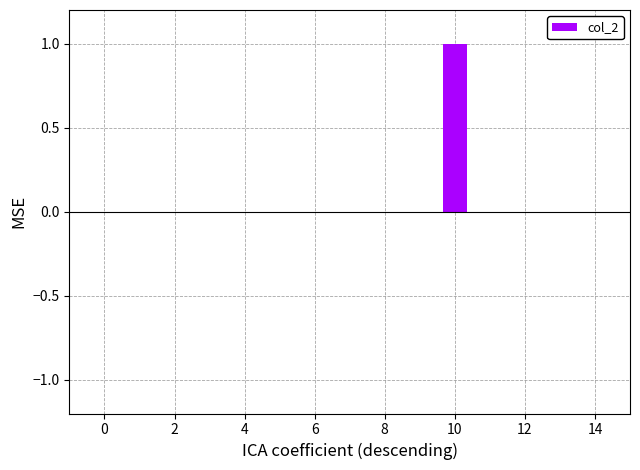

What is the sum of all values?

1.0